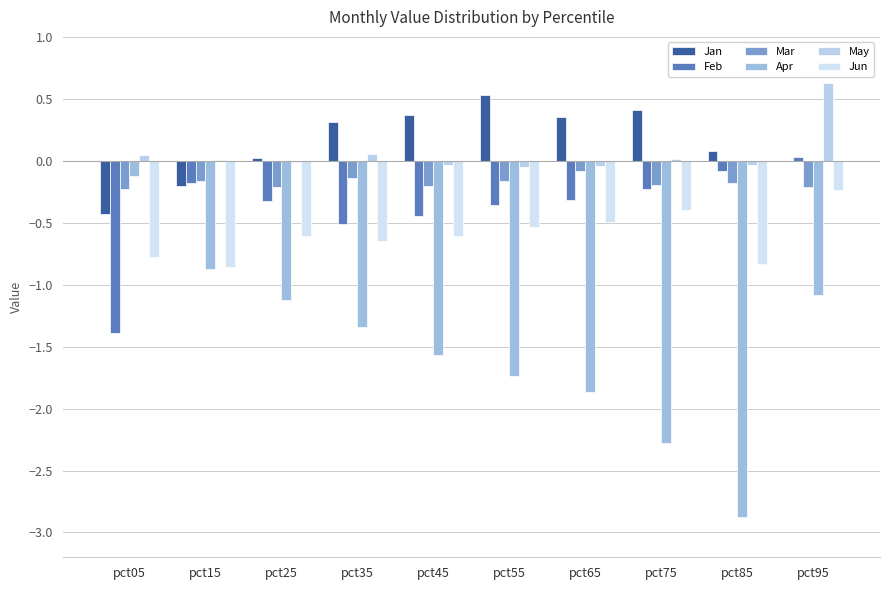

Are the bars grouped side by side (vs. stacked)?

Yes